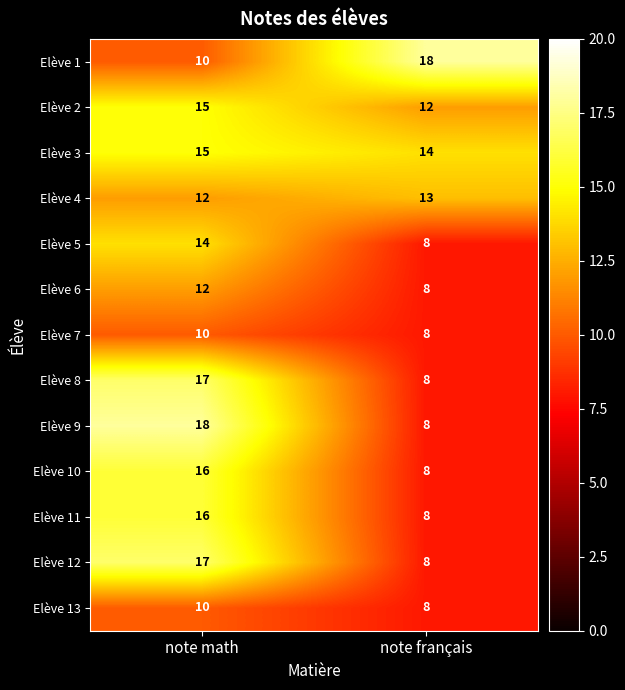

The value of Elève 12 at note français is 8. True or false?

True